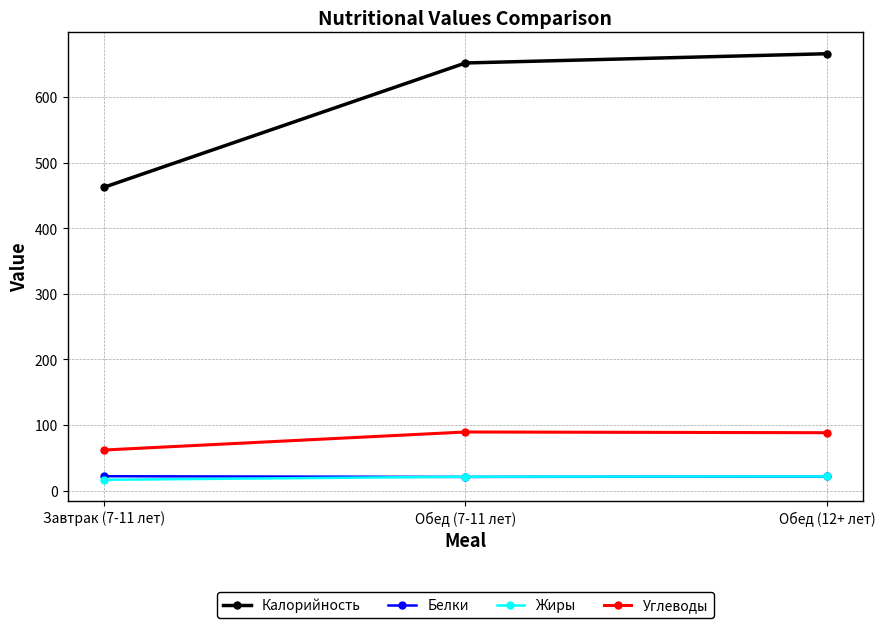

Which series has the widest spread of values?

Калорийность